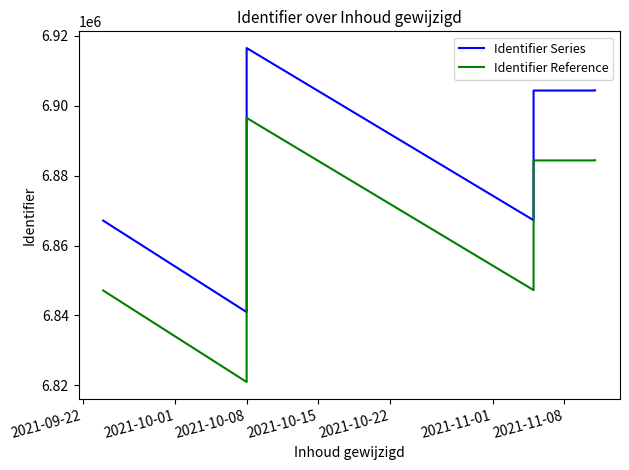

At which category does Identifier Series reach its first local peak?

2021-10-08